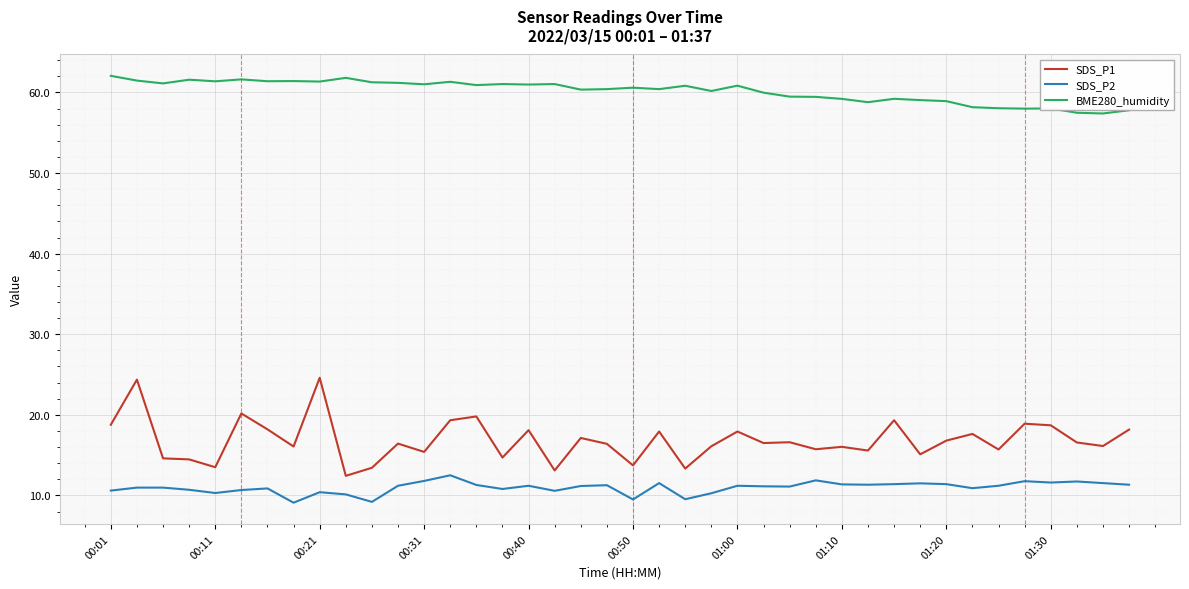

At how many categories does at least one series exceed 30?

40